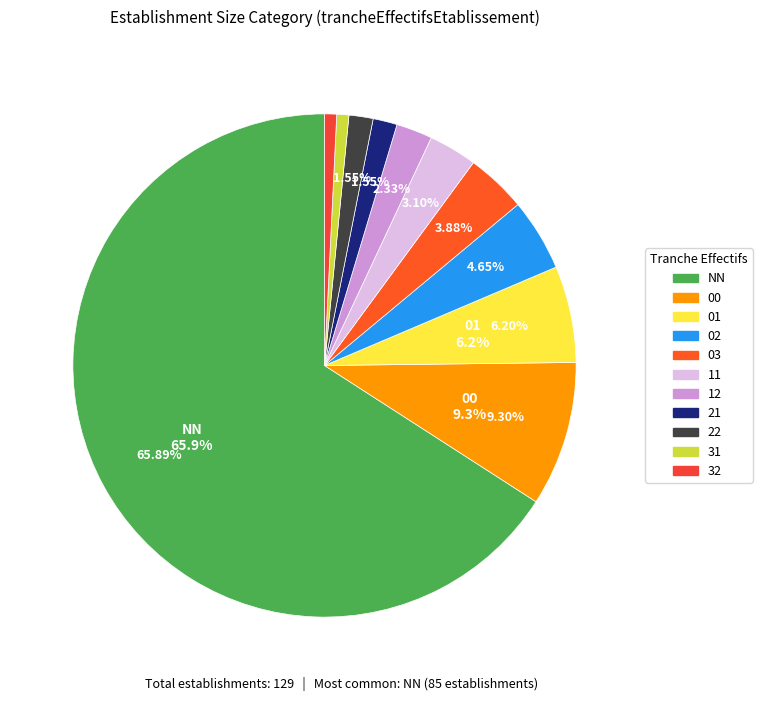

How many slices are in this pie chart?

11